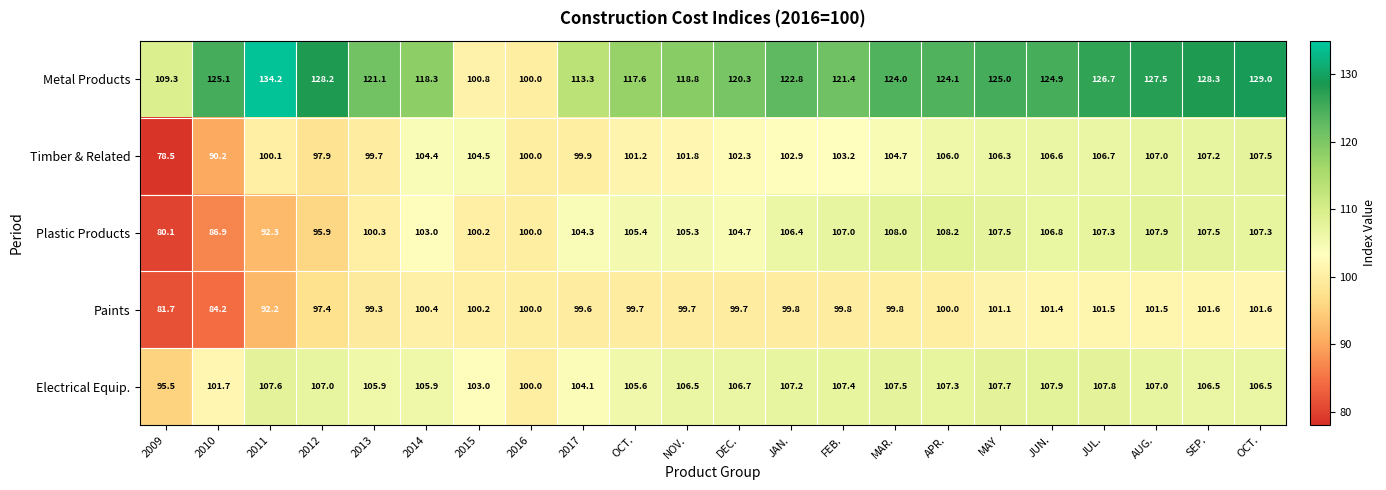

How many data points in Plastic Products are less than 105?

10